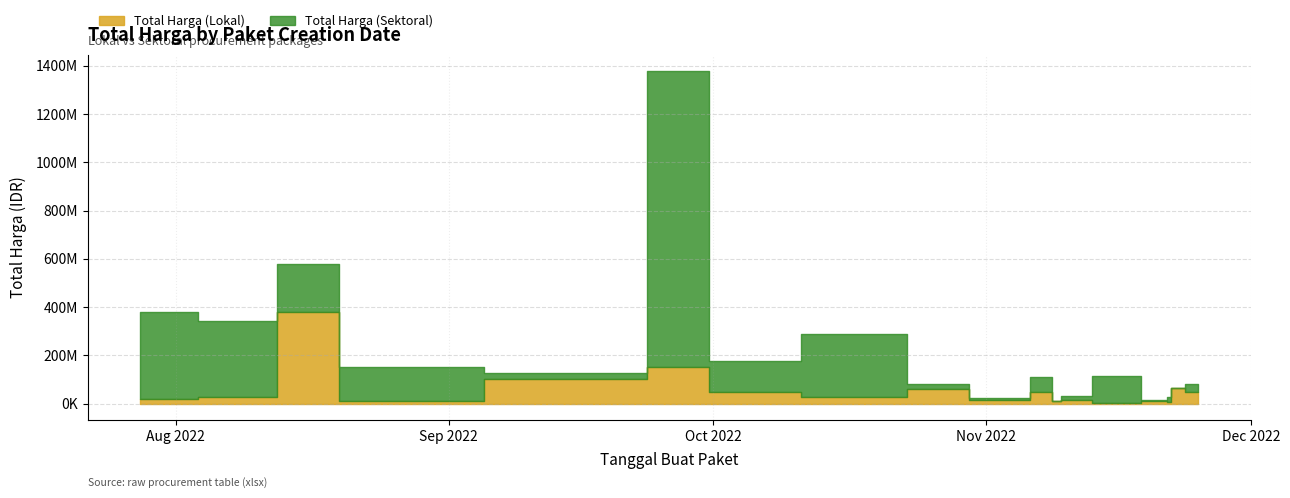

Which category has the highest value in the Total Harga (Sektoral) series?

2022-09-30